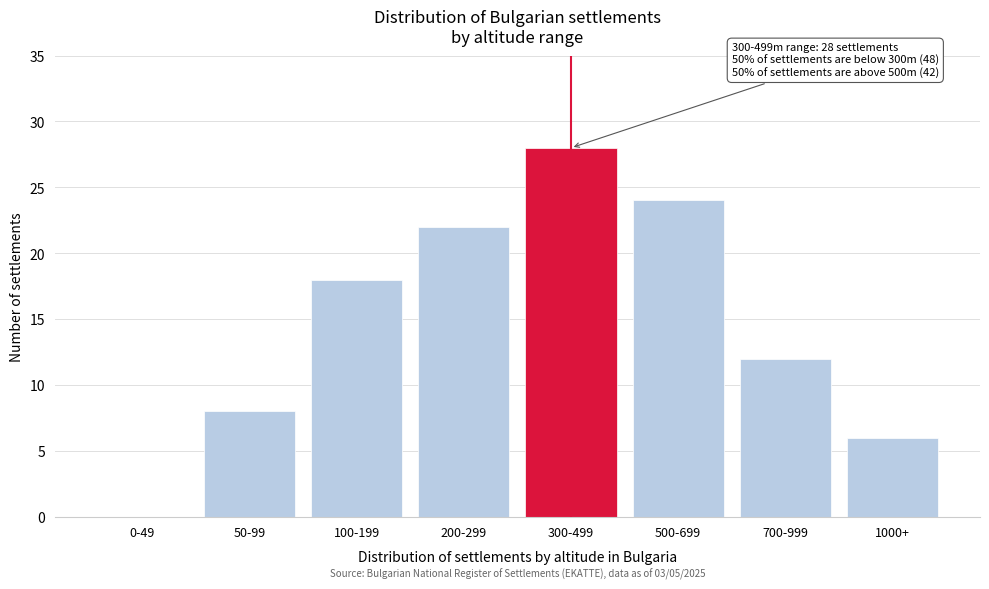

Reading left to right, what are all the values shown in this chart?

0-49=0	50-99=8	100-199=18	200-299=22	300-499=28	500-699=24	700-999=12	1000+=6